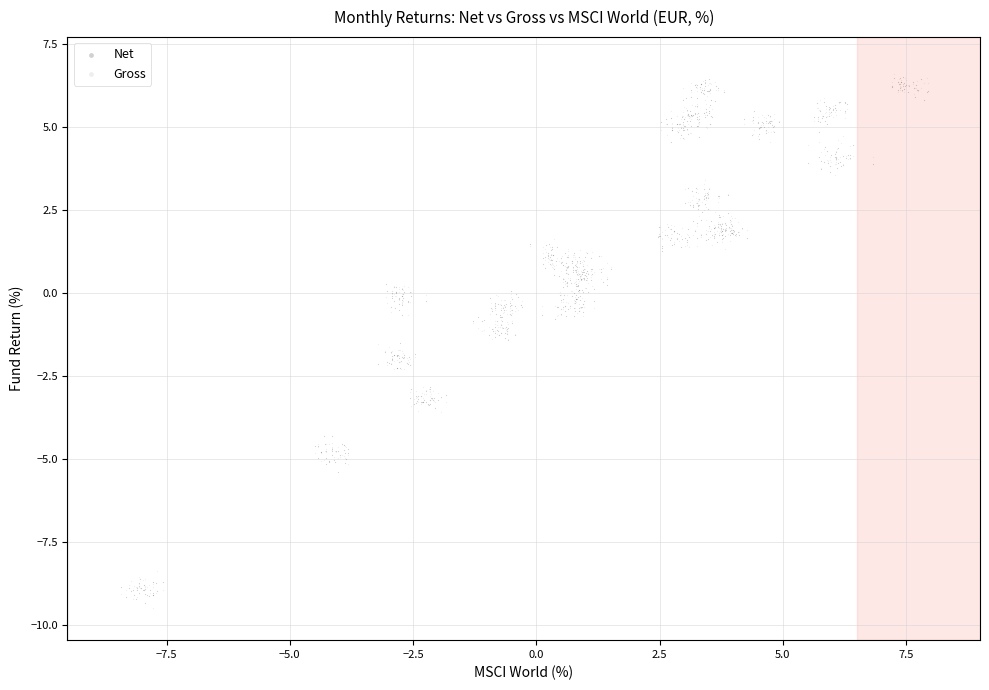

Which series contains the lowest Y value?

Gross